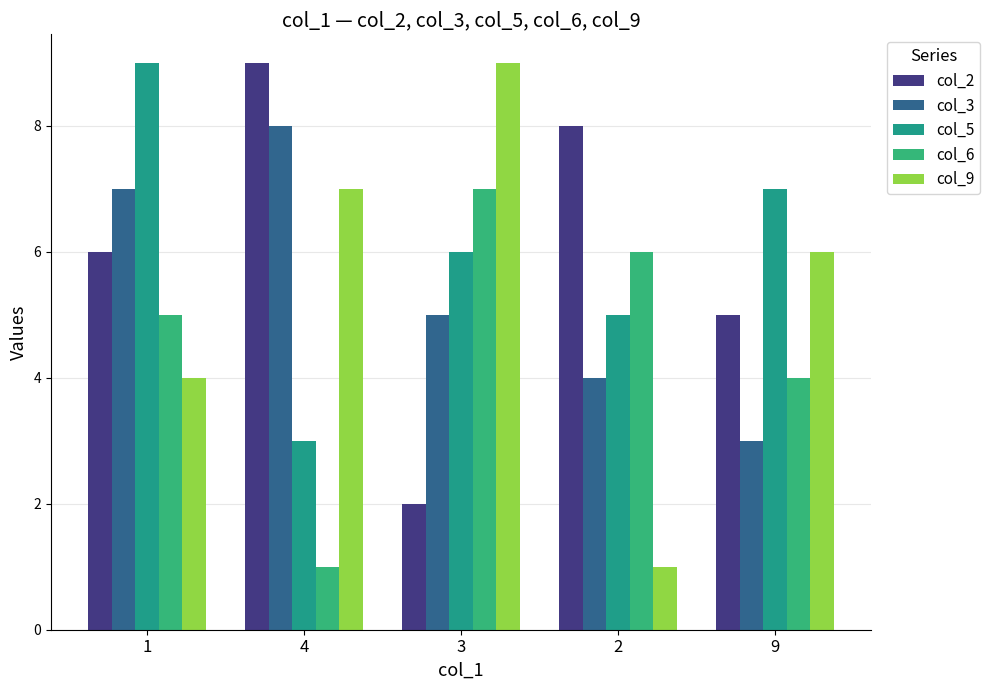

Read the col_3 value at 1.

7